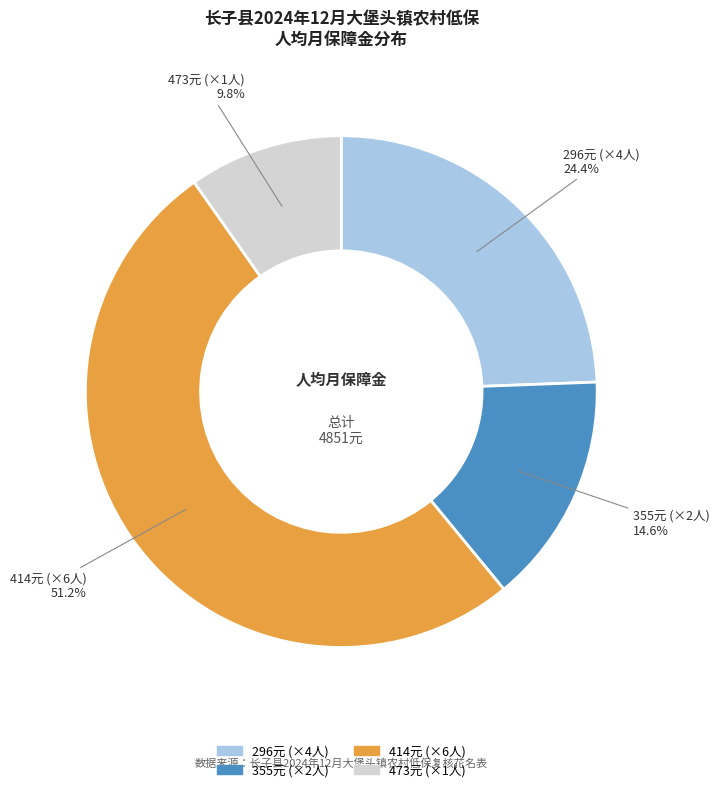

Between 355元 (×2人) and 414元 (×6人), which is larger?

414元 (×6人)